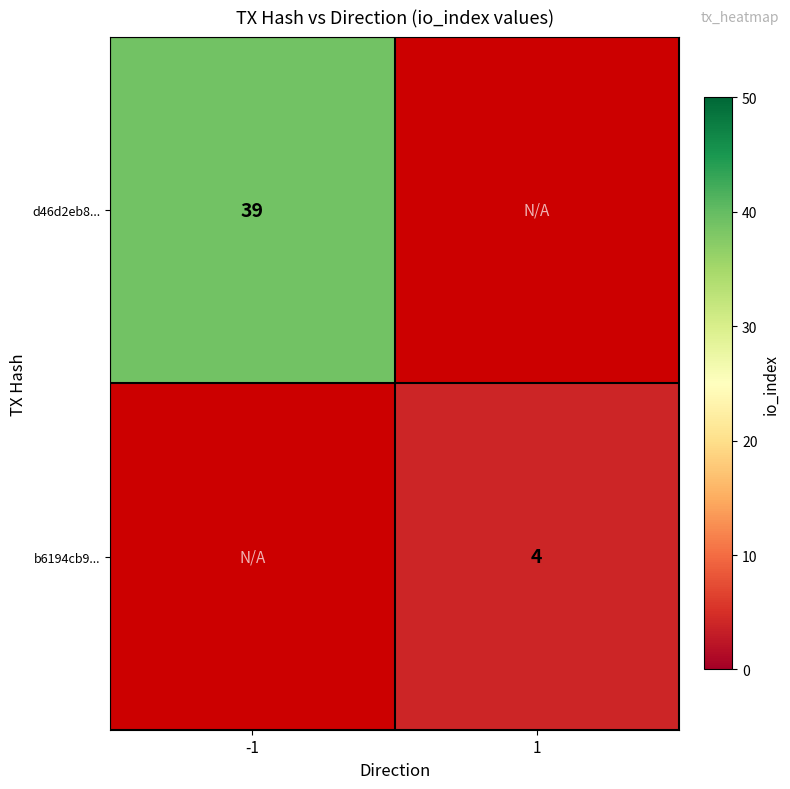

Between -1 and 1, which is larger?

1